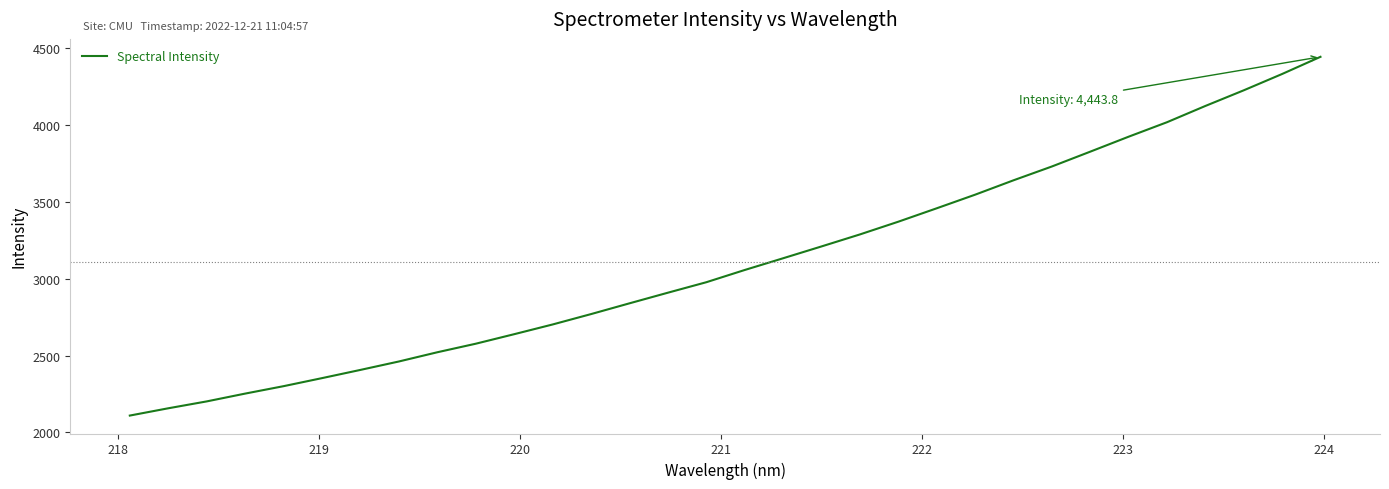

What is the difference between the maximum and minimum values?

2333.8